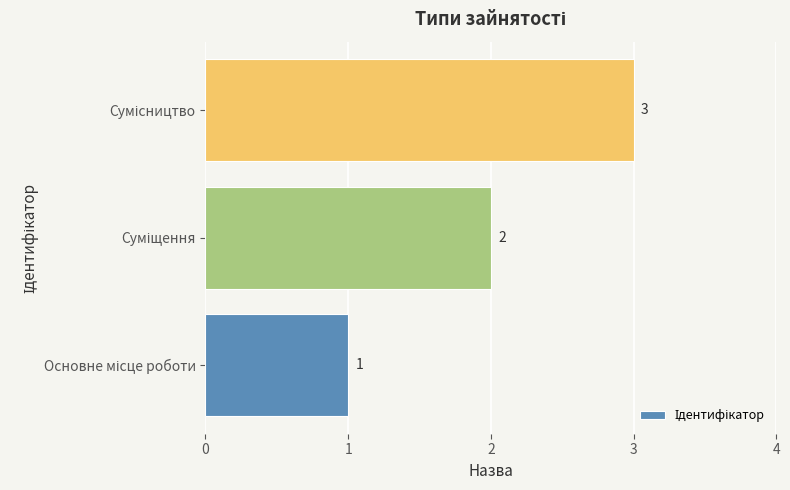

What is the greatest value displayed?

3